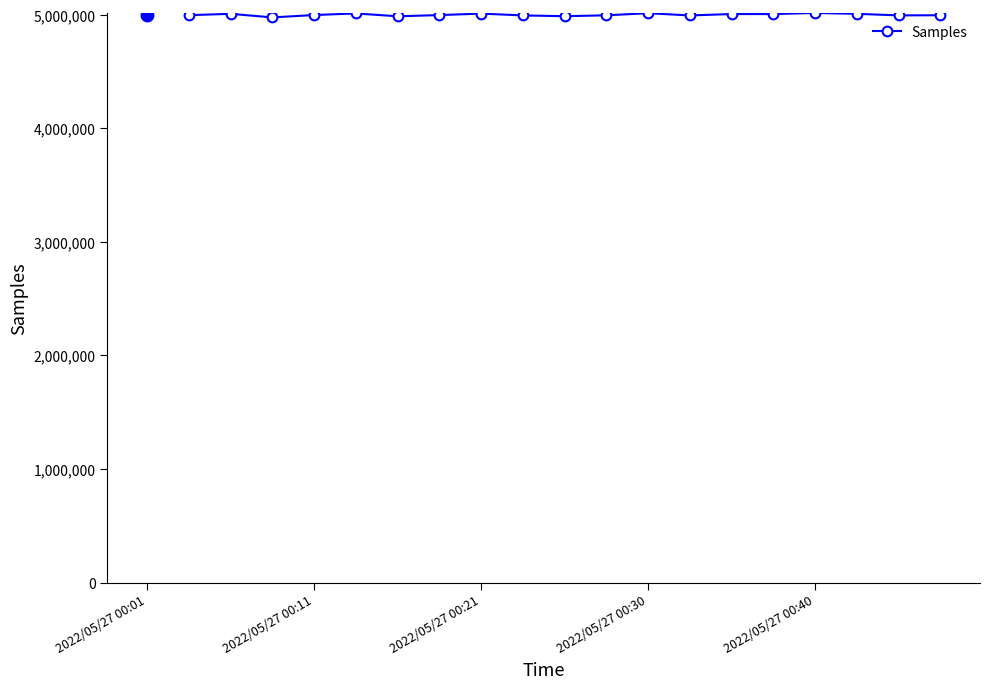

What is the value of the 4th point from the left?

4996152